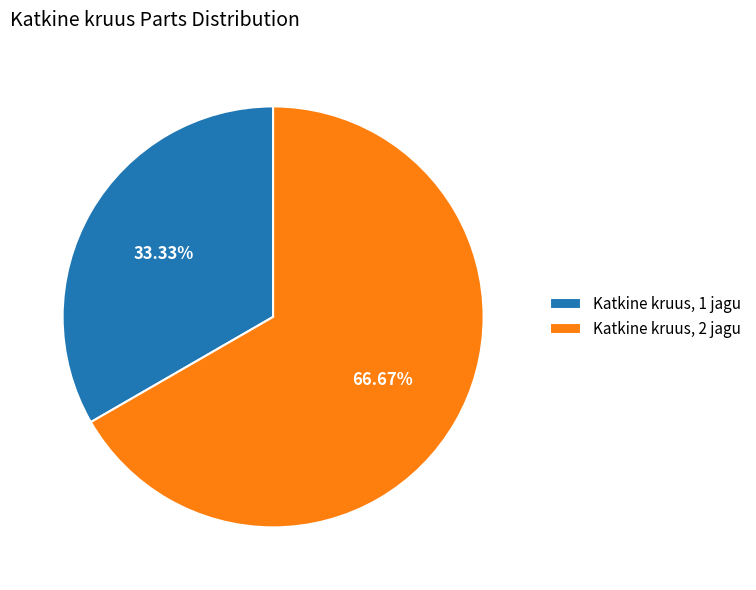

Is it true that Katkine kruus, 1 jagu is 39% of the pie?

False